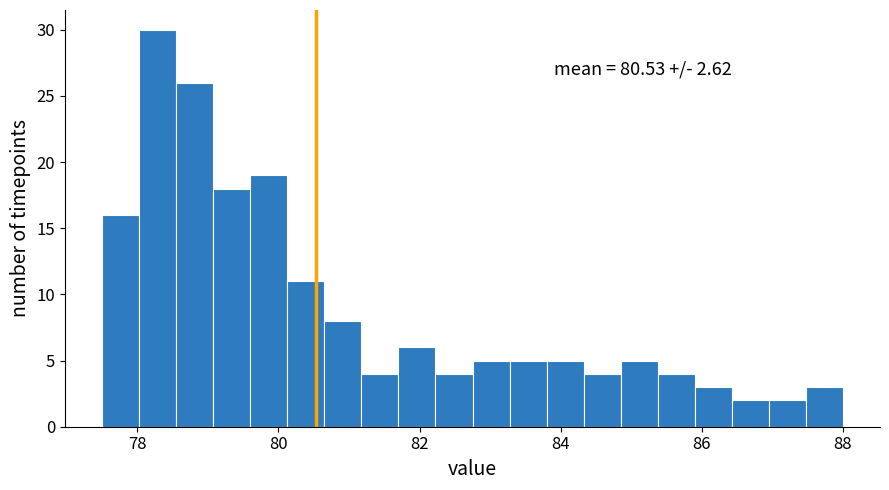

Around what value on the x-axis is the tallest bar? Give the approximate position of its centre, as read against the axis.

78.2